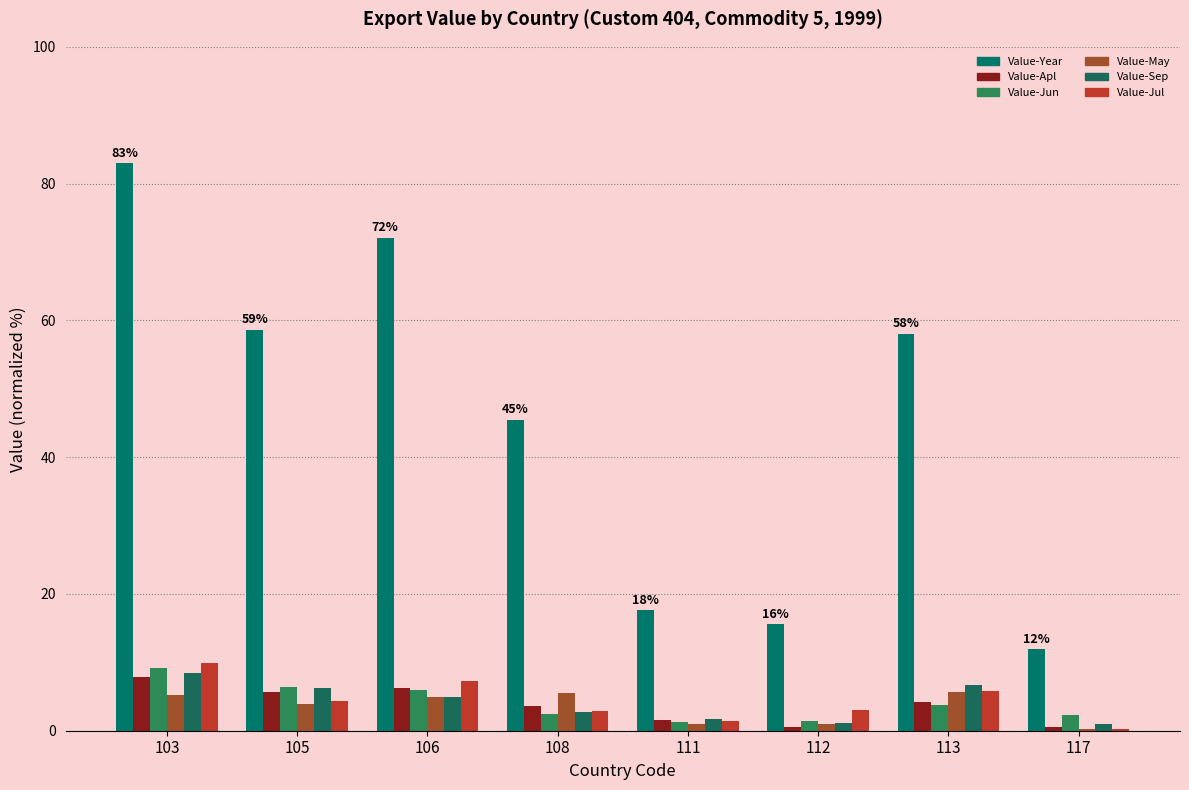

How many groups of bars are there?

8